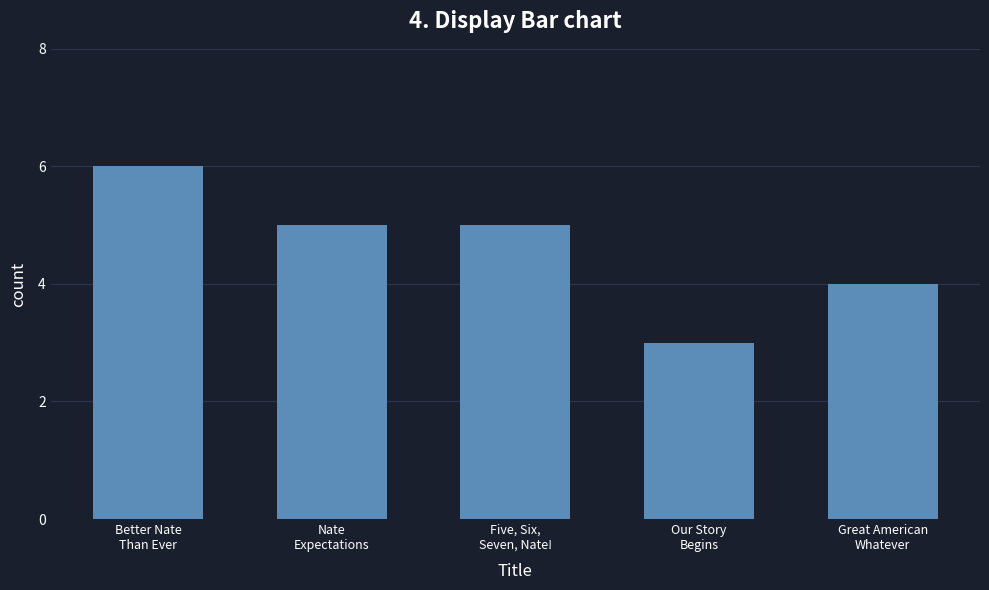

Between Five, Six,
Seven, Nate! and Our Story
Begins, which is larger?

Five, Six,
Seven, Nate!